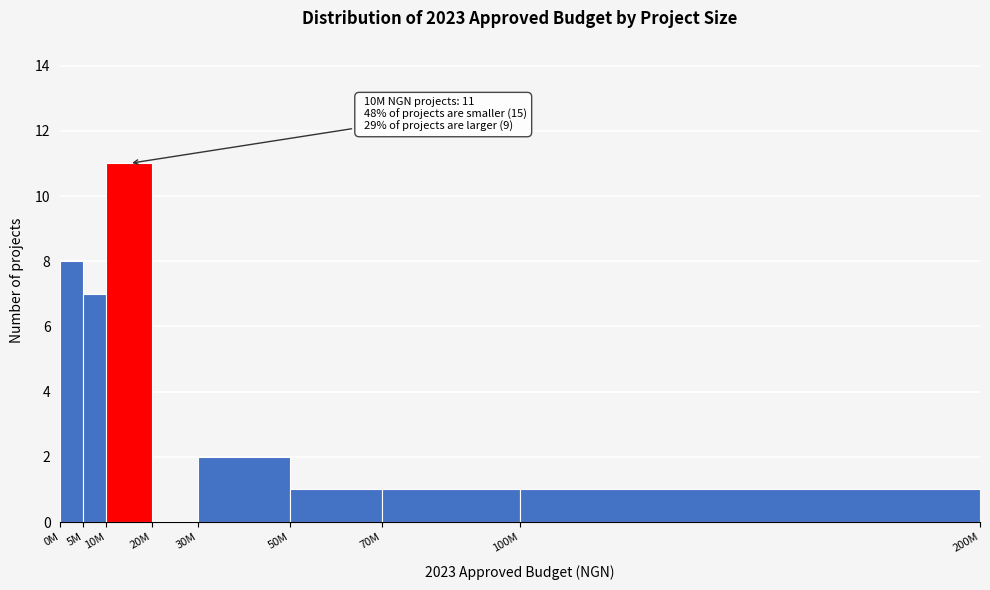

At which category does the chart reach its peak across all series?

10M